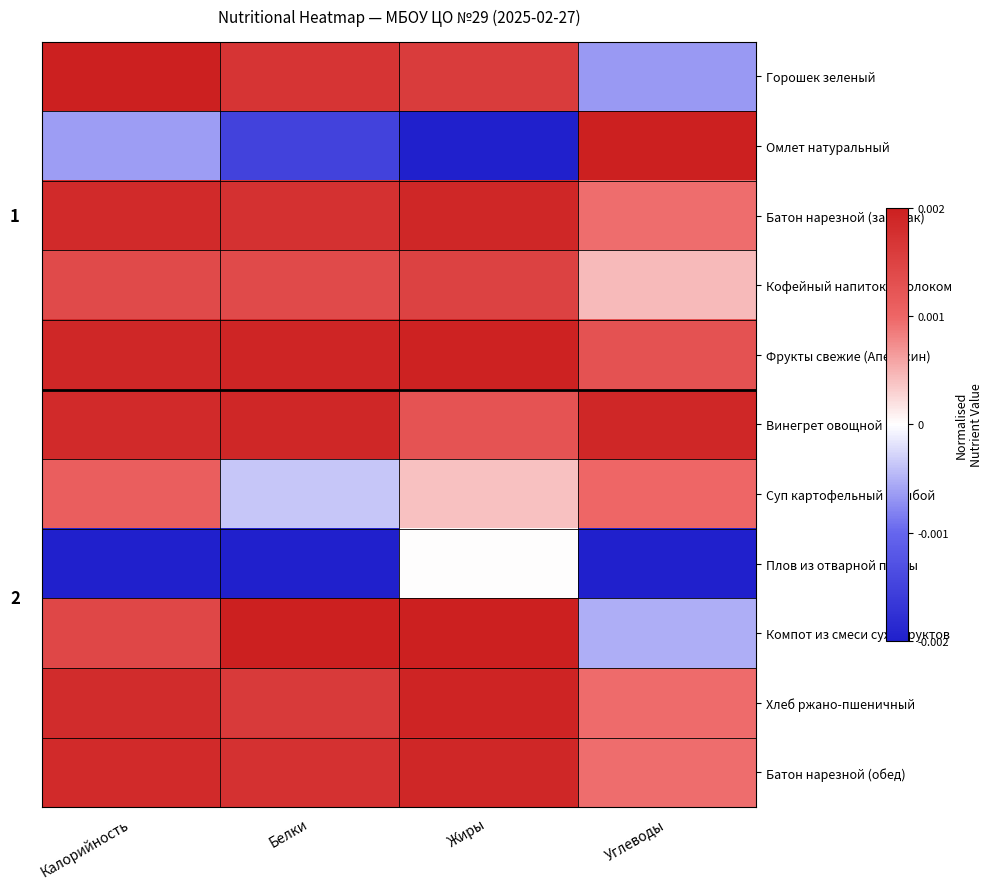

At which label does Винегрет овощной reach its minimum?

Жиры